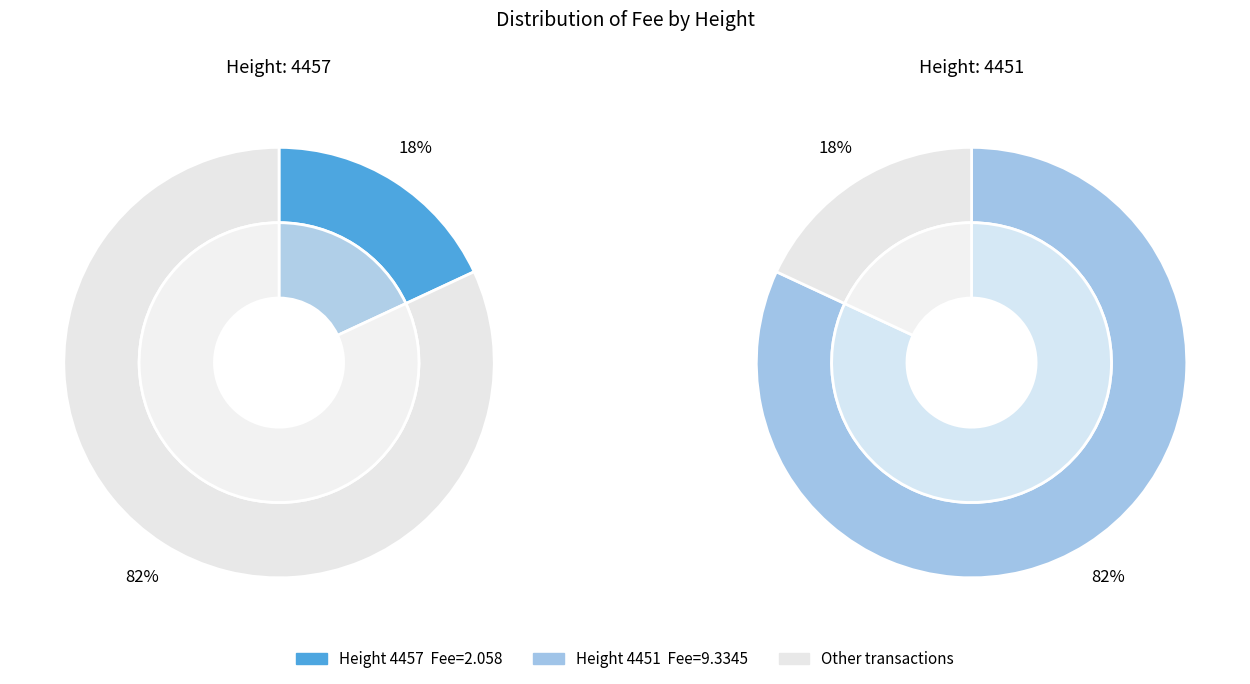

The 4451 slice represents 82% of the pie. True or false?

True